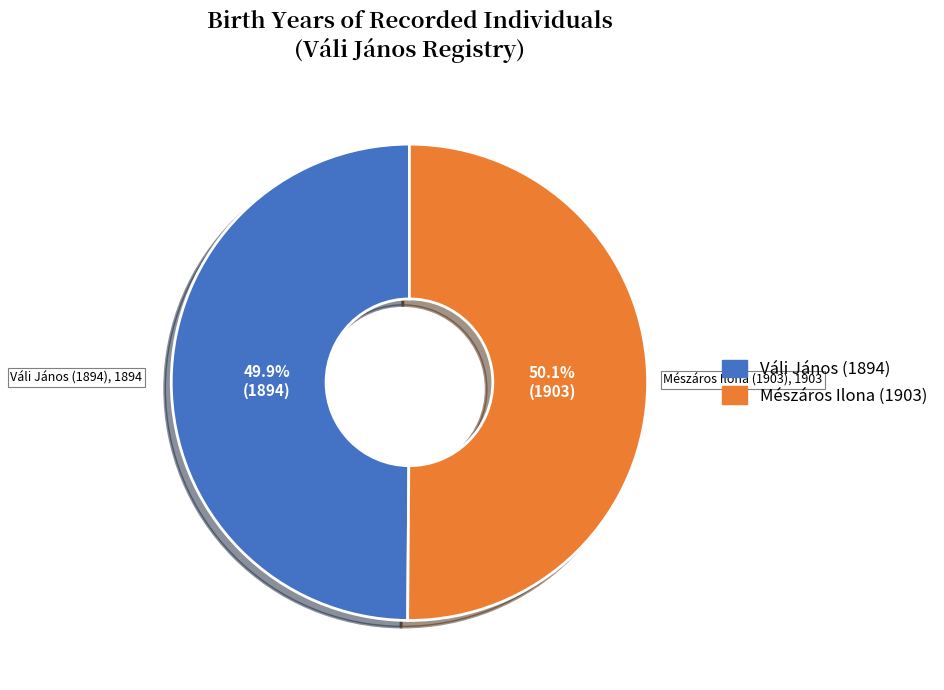

Does any single category account for the majority?

Yes